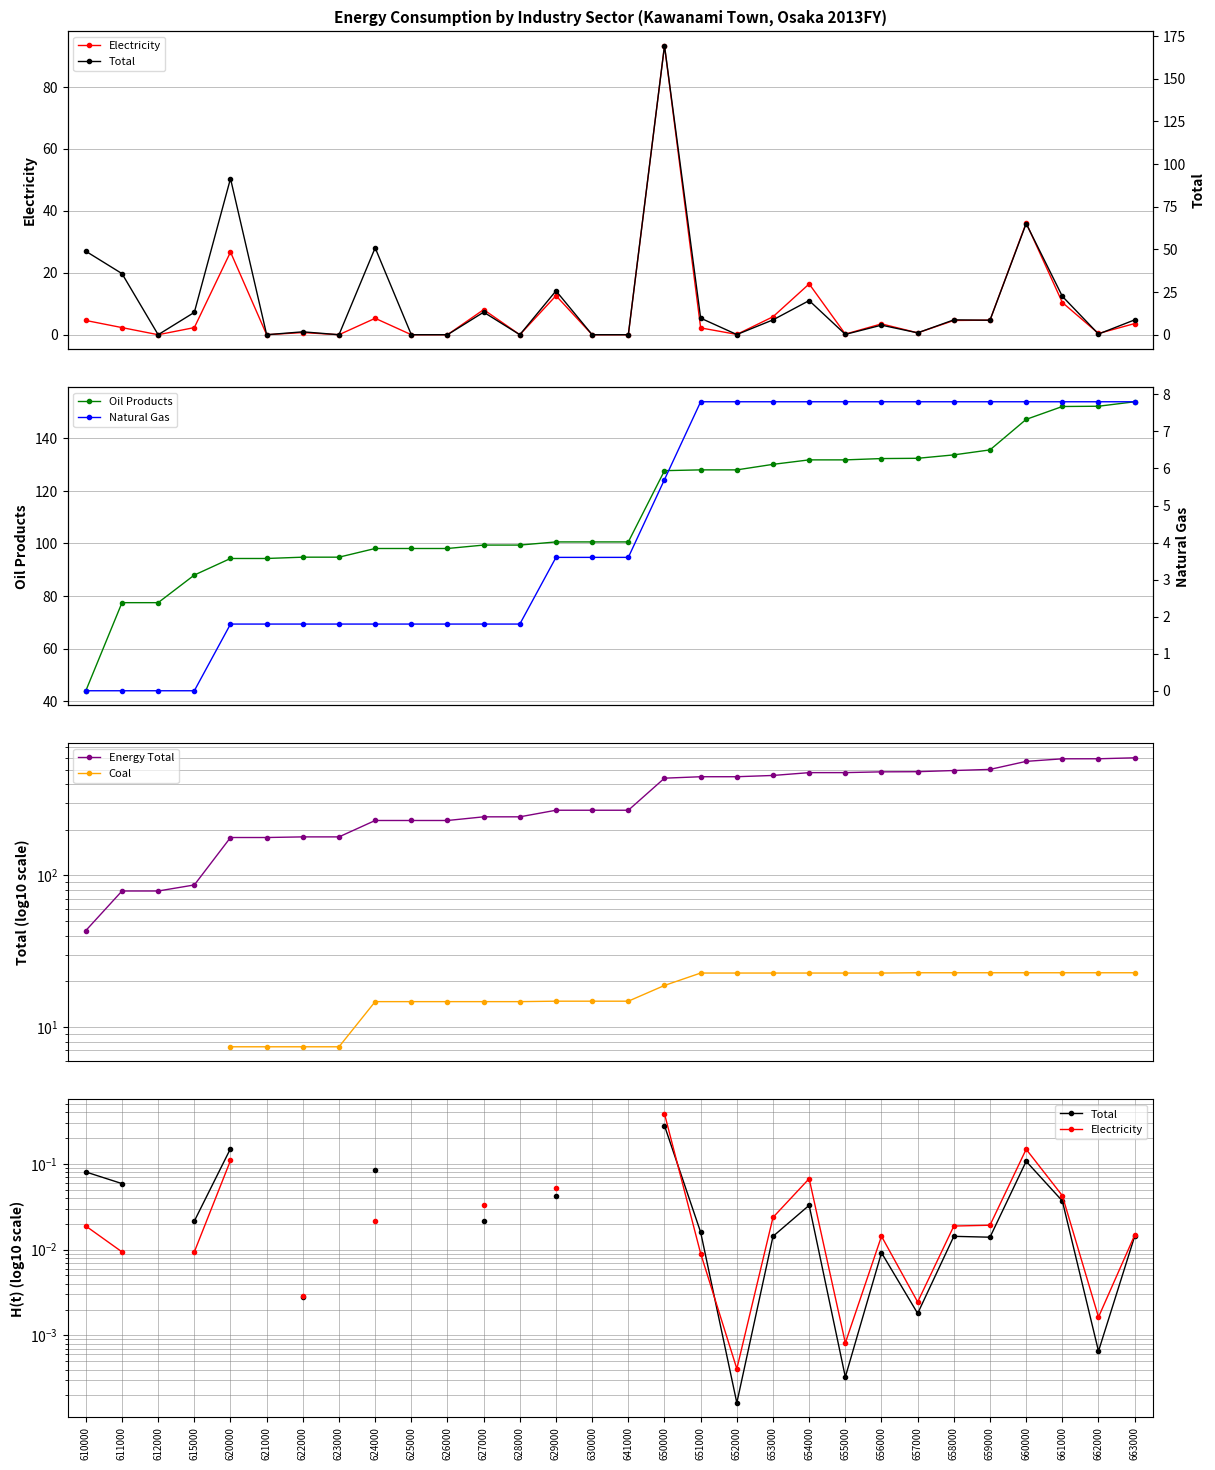

What is the value of the Oil Products point at the 21st from the left?

131.8